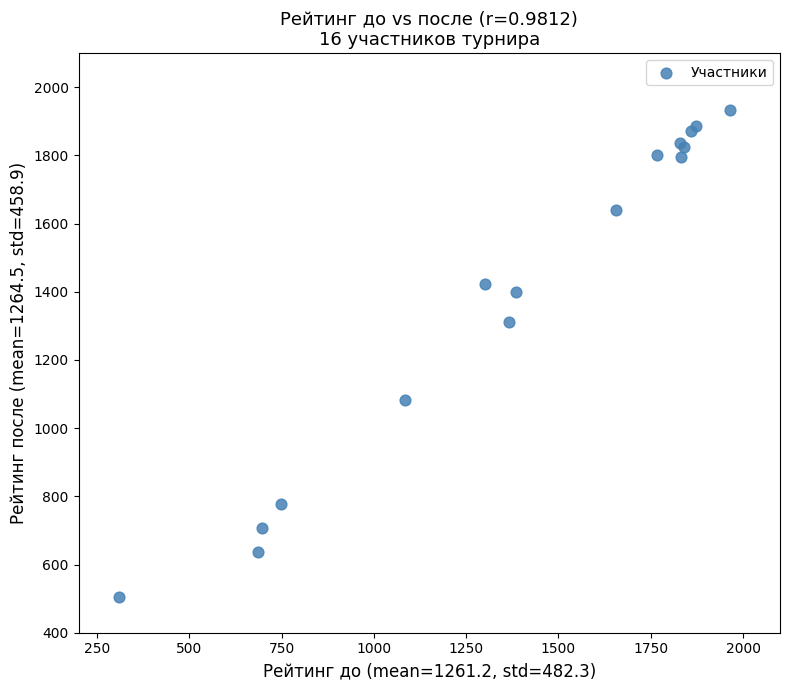

What Y value in the scatter plot is closest to 1219?

1312